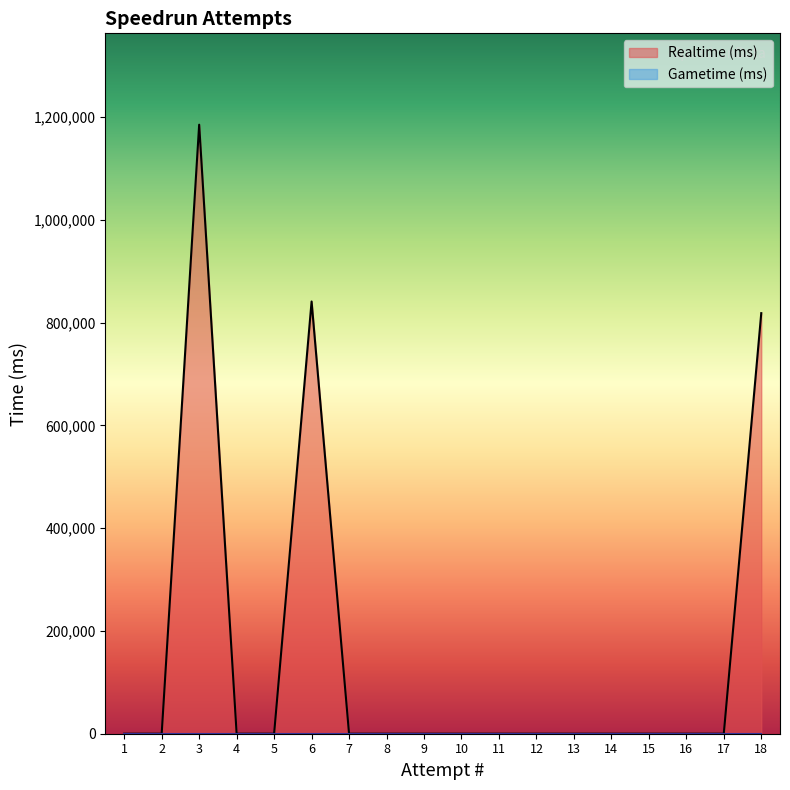

True or false: Gametime (ms) has more than 0 interior local peaks.

False